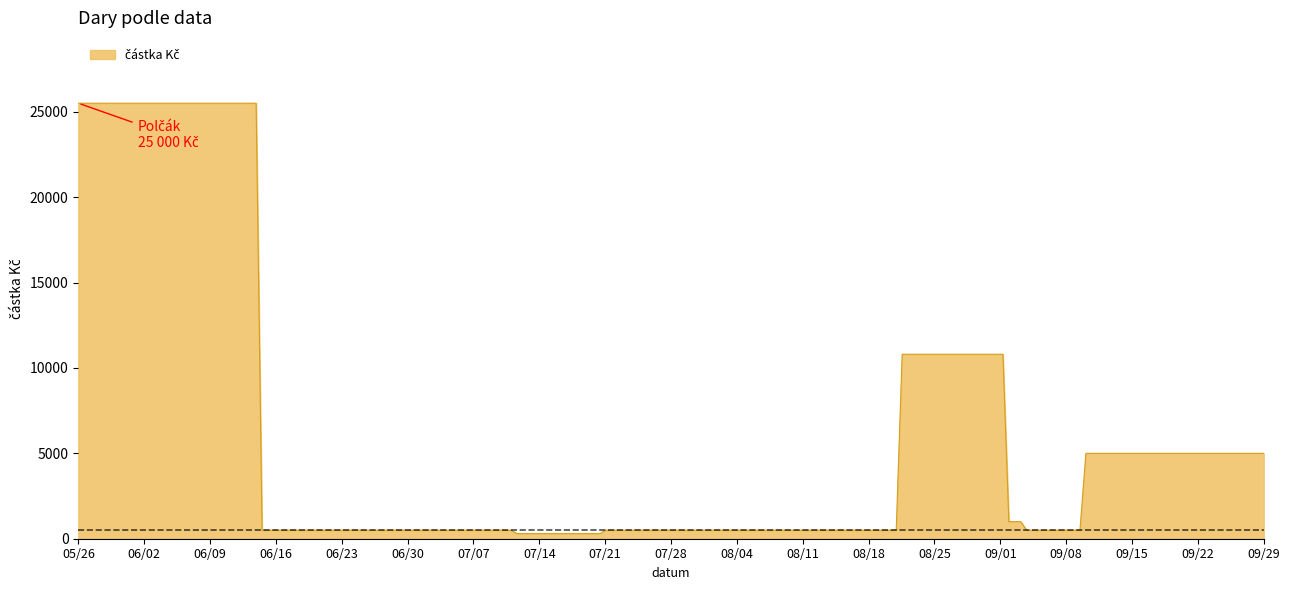

What is the difference between the maximum and minimum values?

25200